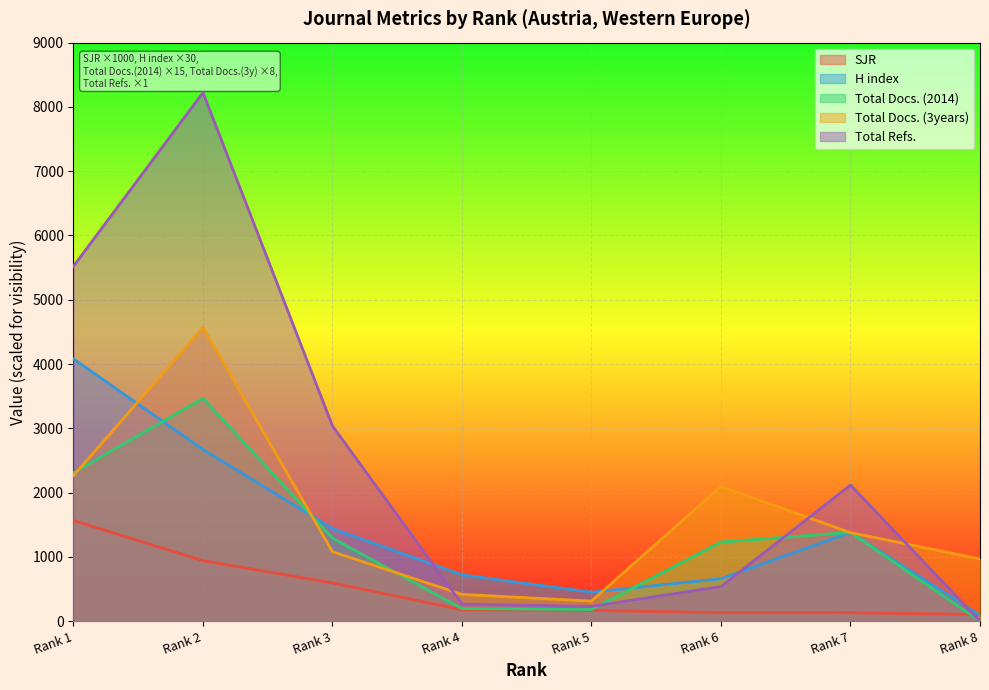

How many positive values does the Total Docs. (2014) series have?

7